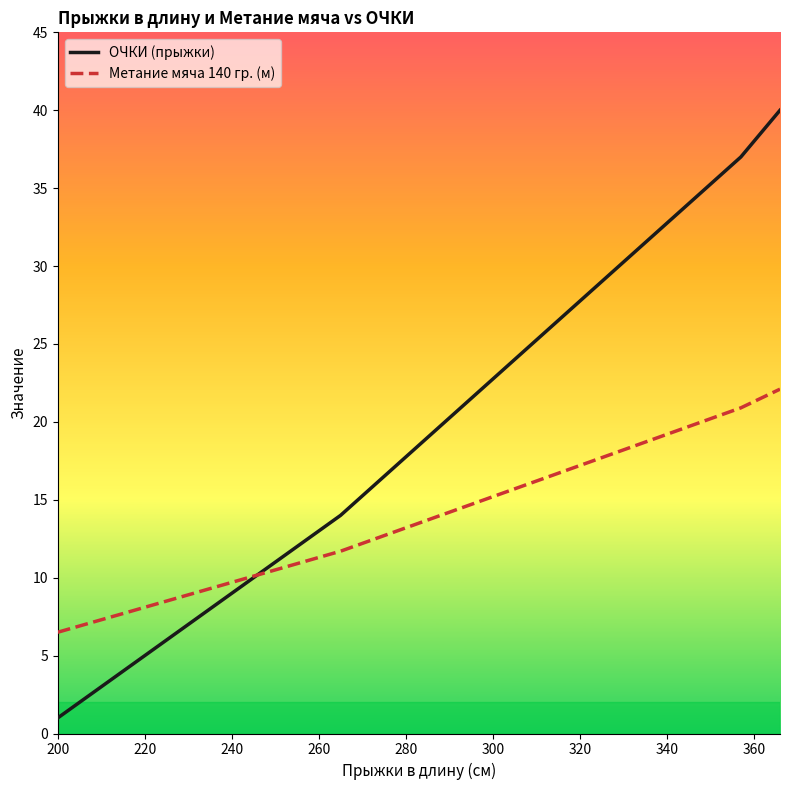

What is the minimum value for ОЧКИ (прыжки)?

1.0